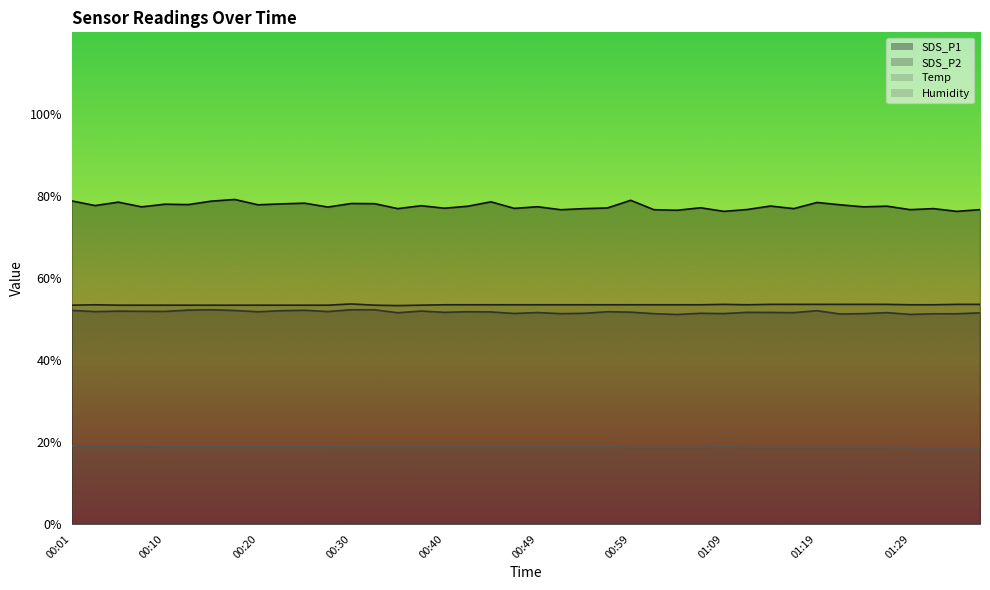

What are all the series names shown in the legend?

SDS_P1, SDS_P2, Temp, Humidity